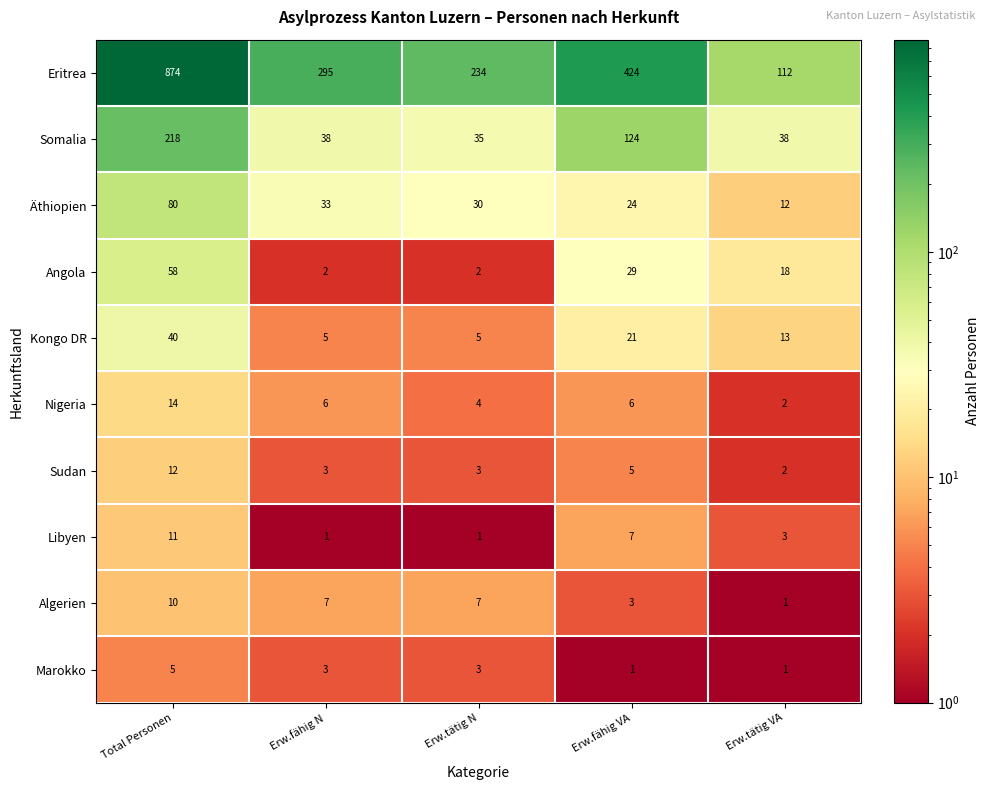

Is the value of Algerien at Erw.tätig N greater than the value of Somalia at Total Personen?

No